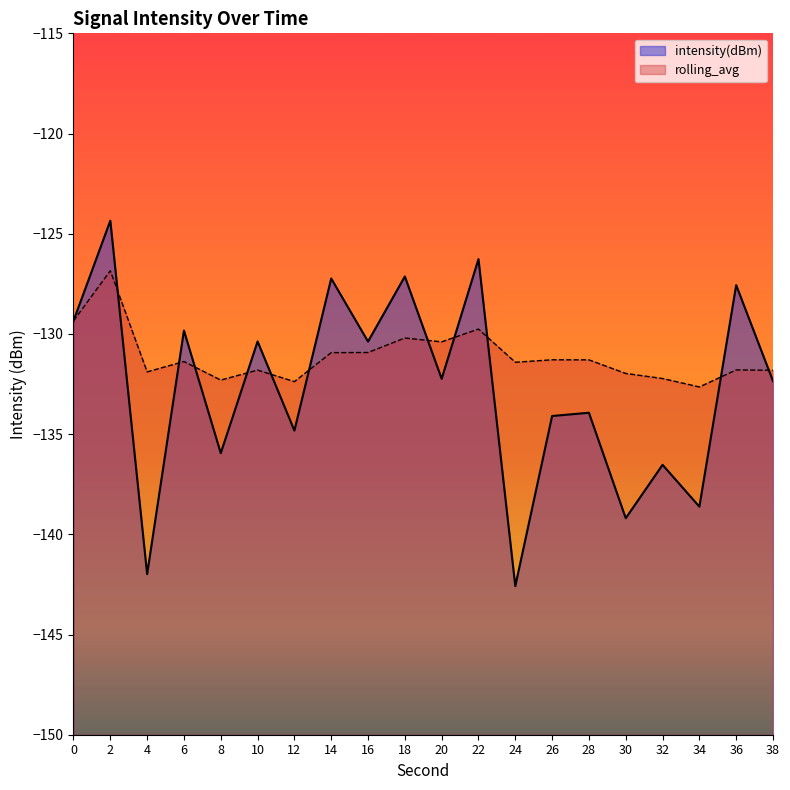

Does the chart have visible grid lines?

No